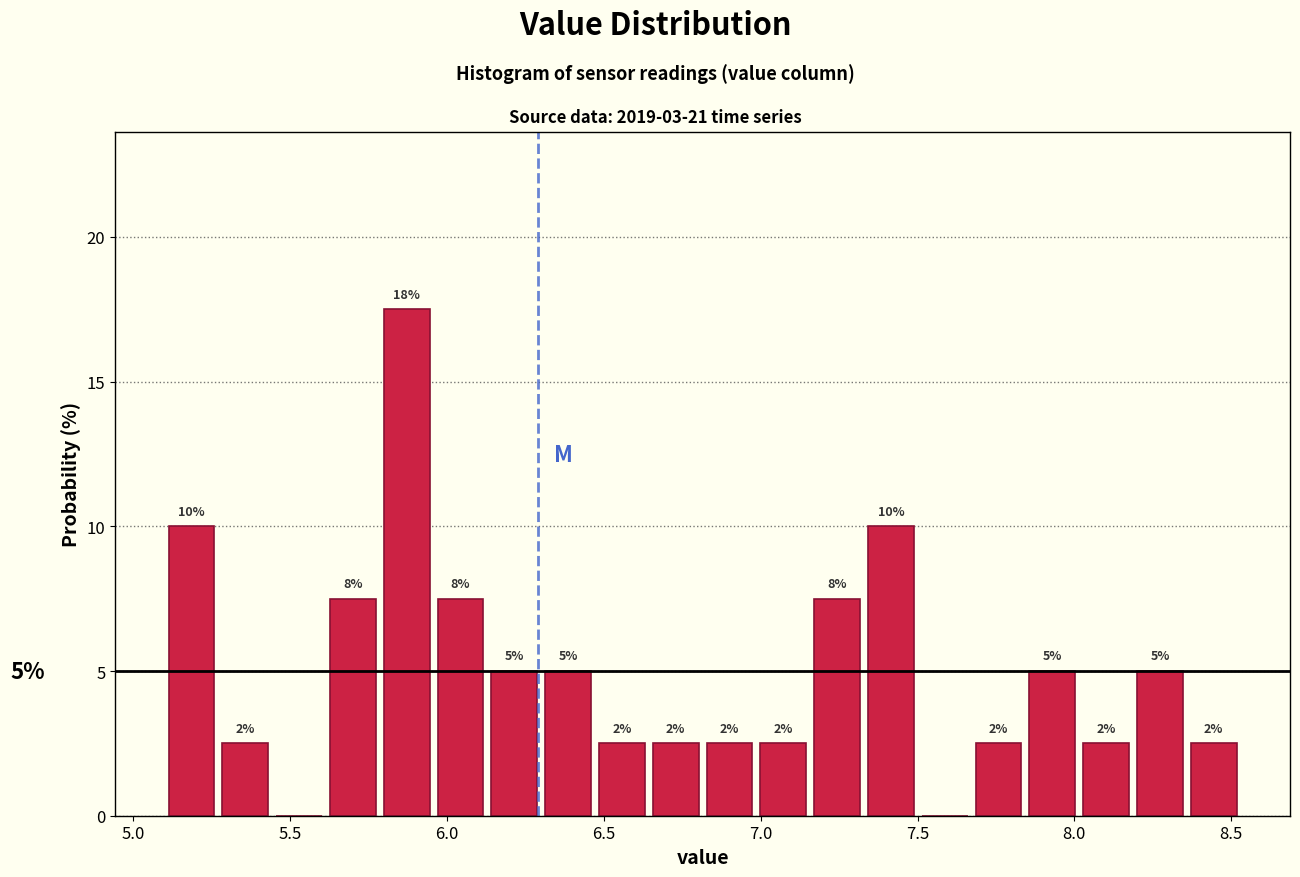

Around what value on the x-axis is the tallest bar? Give the approximate position of its centre, as read against the axis.

5.85